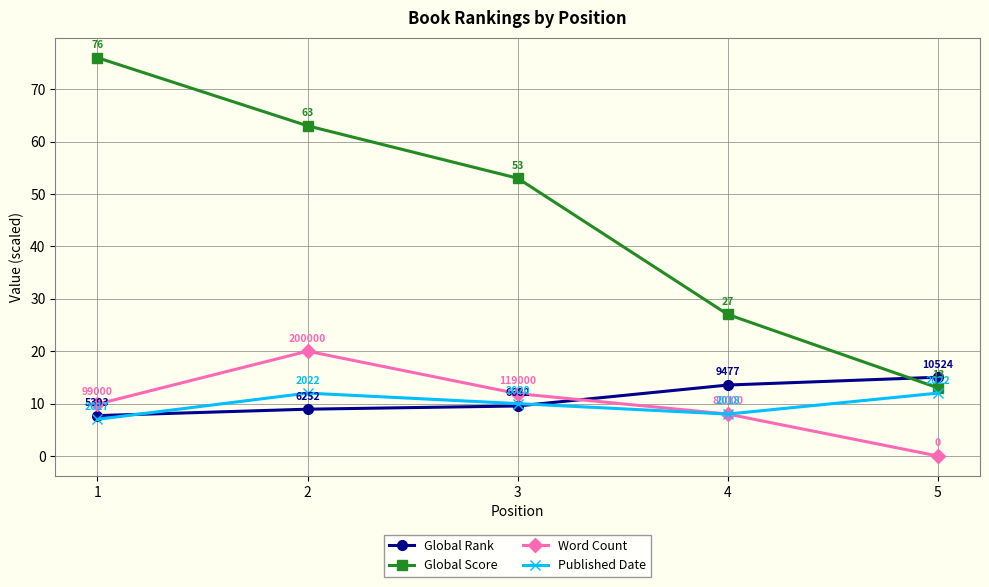

After their last crossing, which series has the higher values: Global Score or Global Rank?

Global Rank